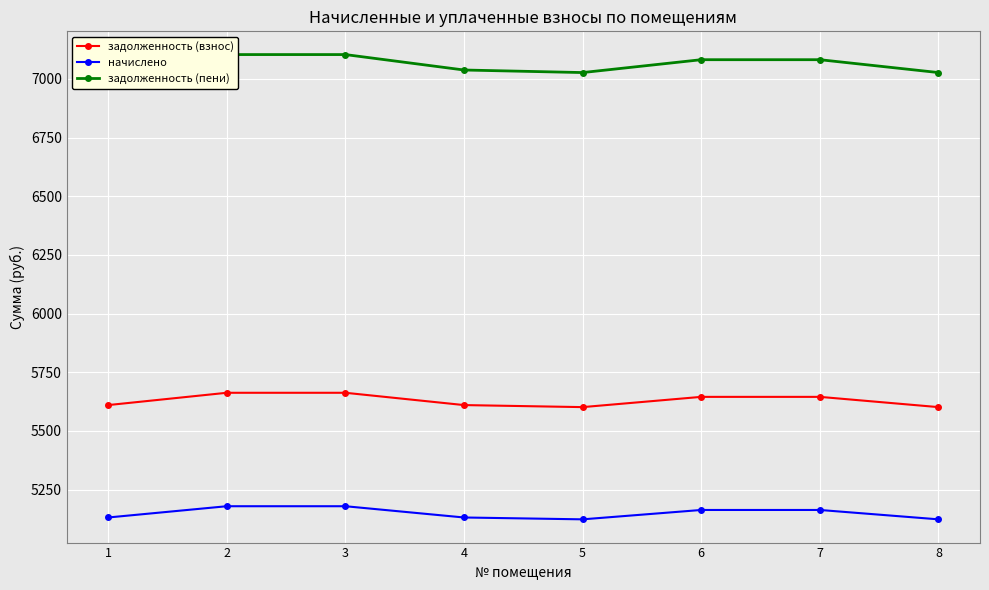

Between 4 and 5, which series saw the biggest shift?

задолженность (пени)